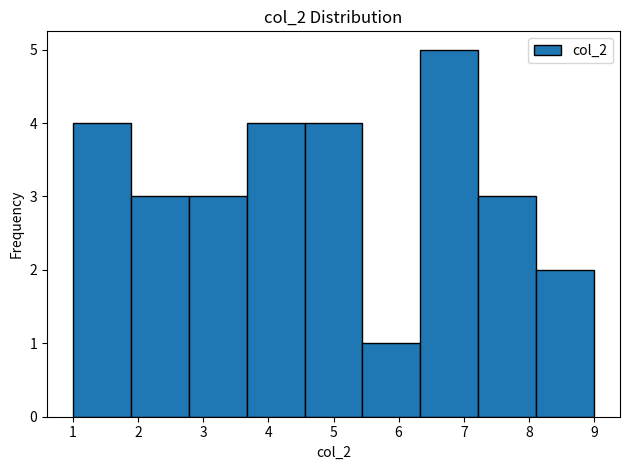

Reading left to right, transcribe this chart: for each bar, give the range it covers on the x-axis and its height. Neither the bar edges nor the heights are printed on the chart, so give them approximately, as read against the axes.

1.0 to 1.9: 4
1.9 to 2.8: 3
2.8 to 3.7: 3
3.7 to 4.6: 4
4.6 to 5.4: 4
5.4 to 6.3: 1
6.3 to 7.2: 5
7.2 to 8.1: 3
8.1 to 9.0: 2